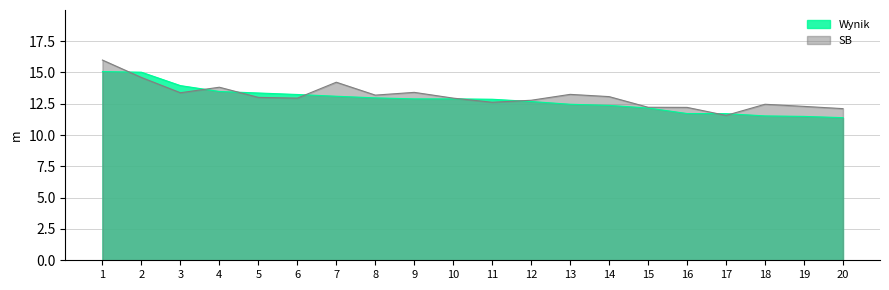

How many values in the SB series are below 13?

10